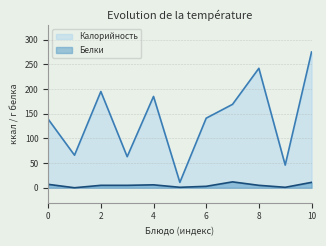

At which label does Калорийность first exceed 141?

2